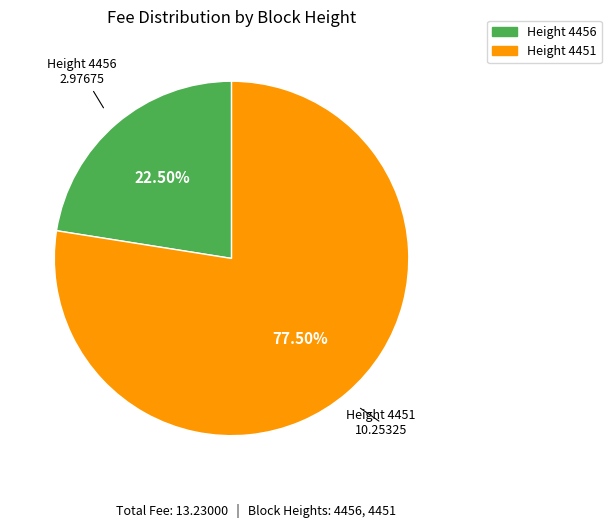

Is there a majority slice in this chart?

Yes